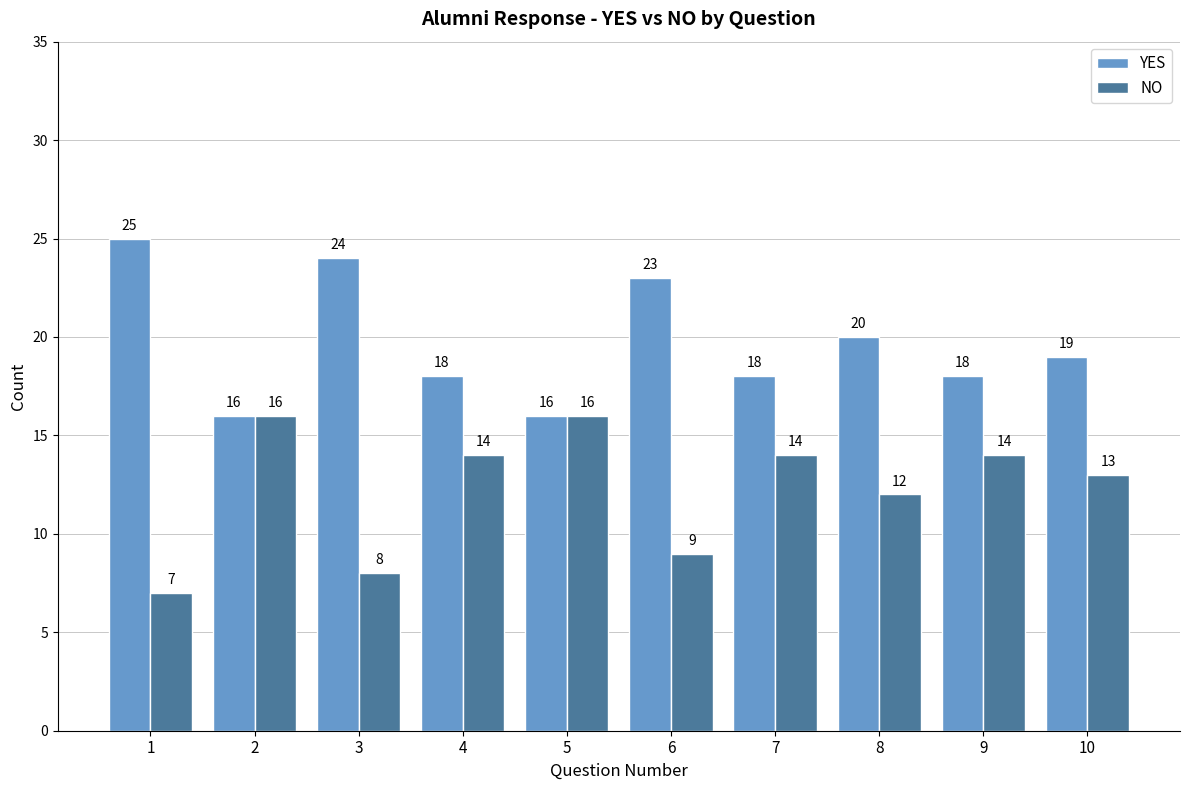

The YES series shows 7 at 8. True or false?

False